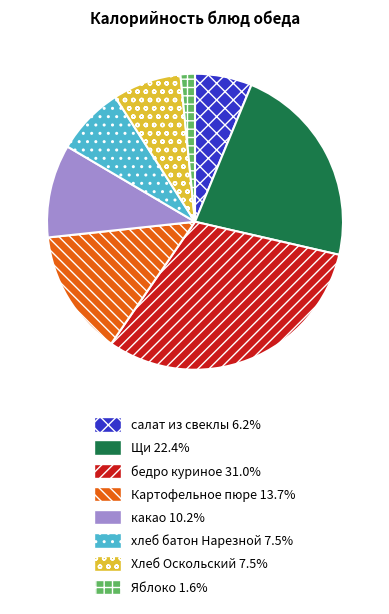

Is the sum of Яблоко and хлеб батон Нарезной greater than half?

No